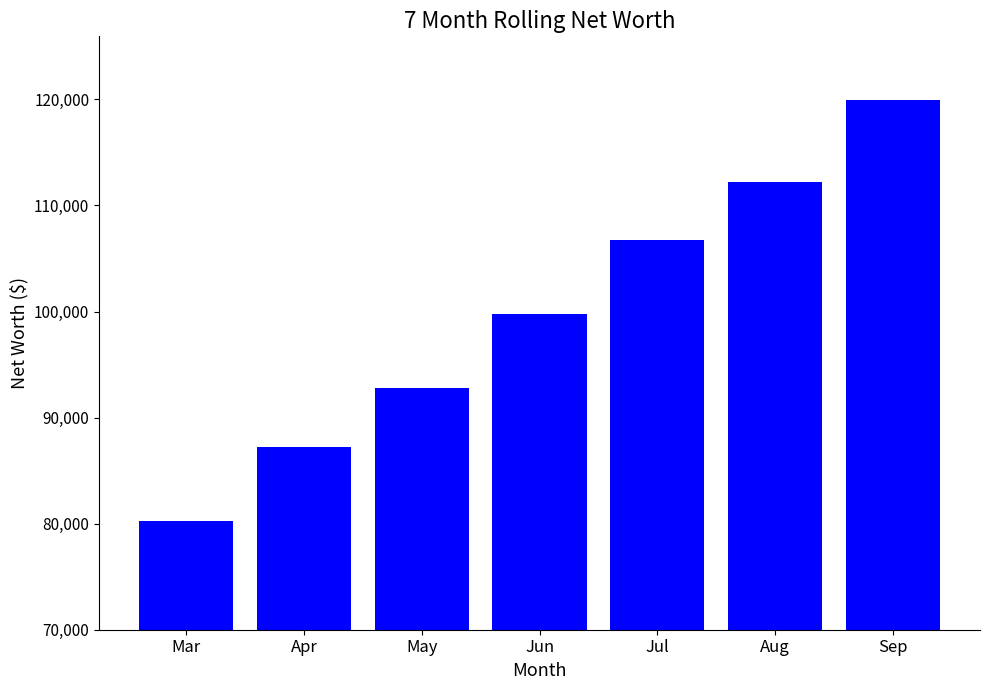

Count the number of data series in this chart.

1